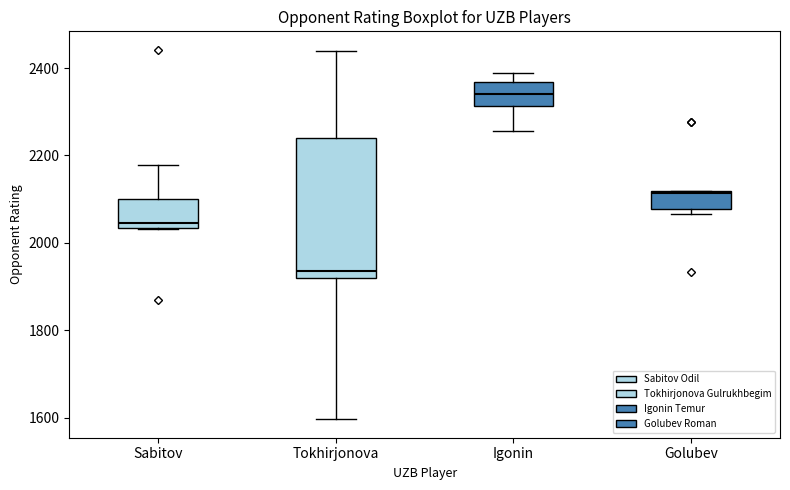

Where does the median line of the box for Igonin sit on the y-axis? The values are not printed on the chart, so give them approximately, as read against the axis.

2340